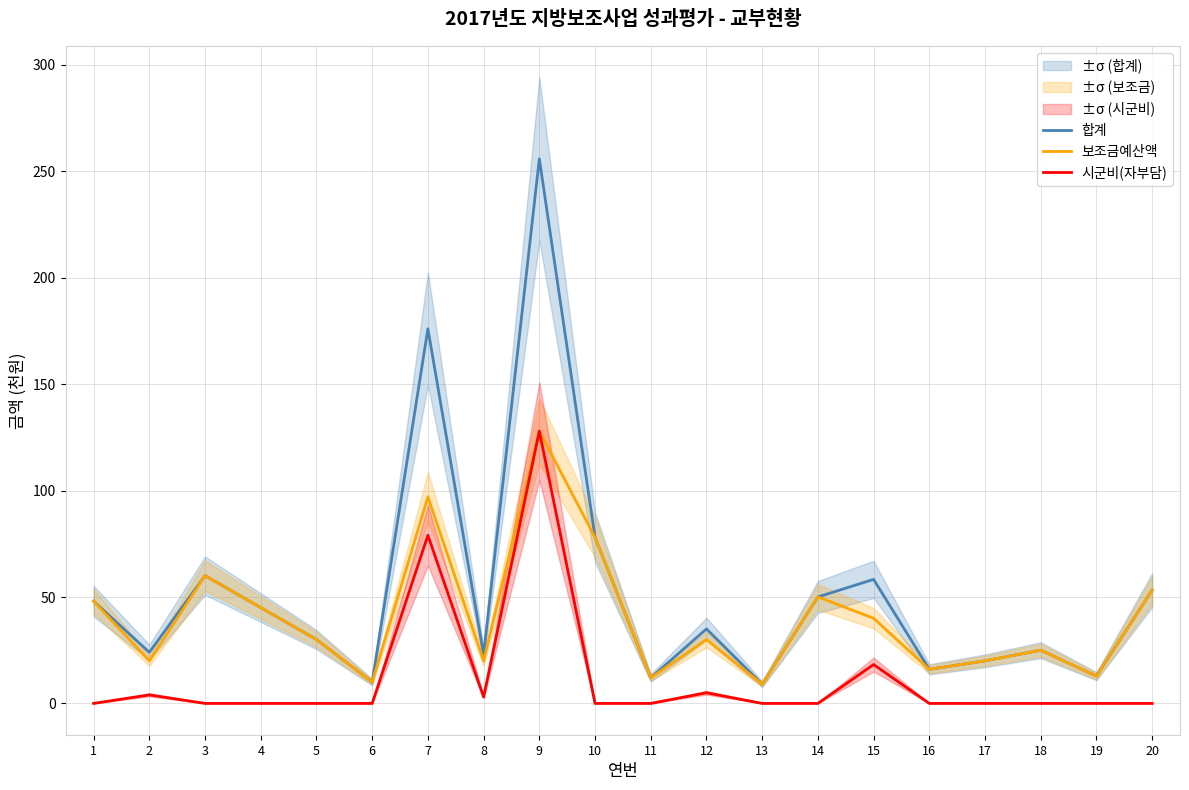

What is the value of the 시군비(자부담) point at the 15th from the left?

18.3